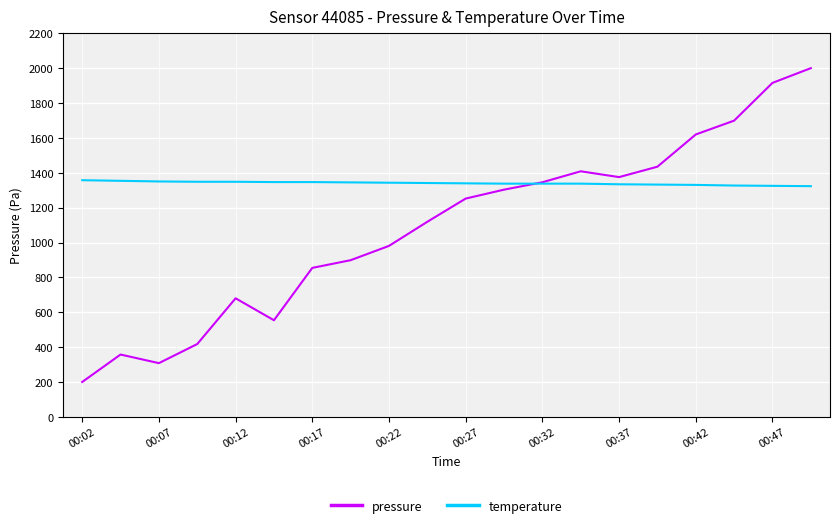

What is the difference between the maximum and second lowest values in the pressure series?

1691.9